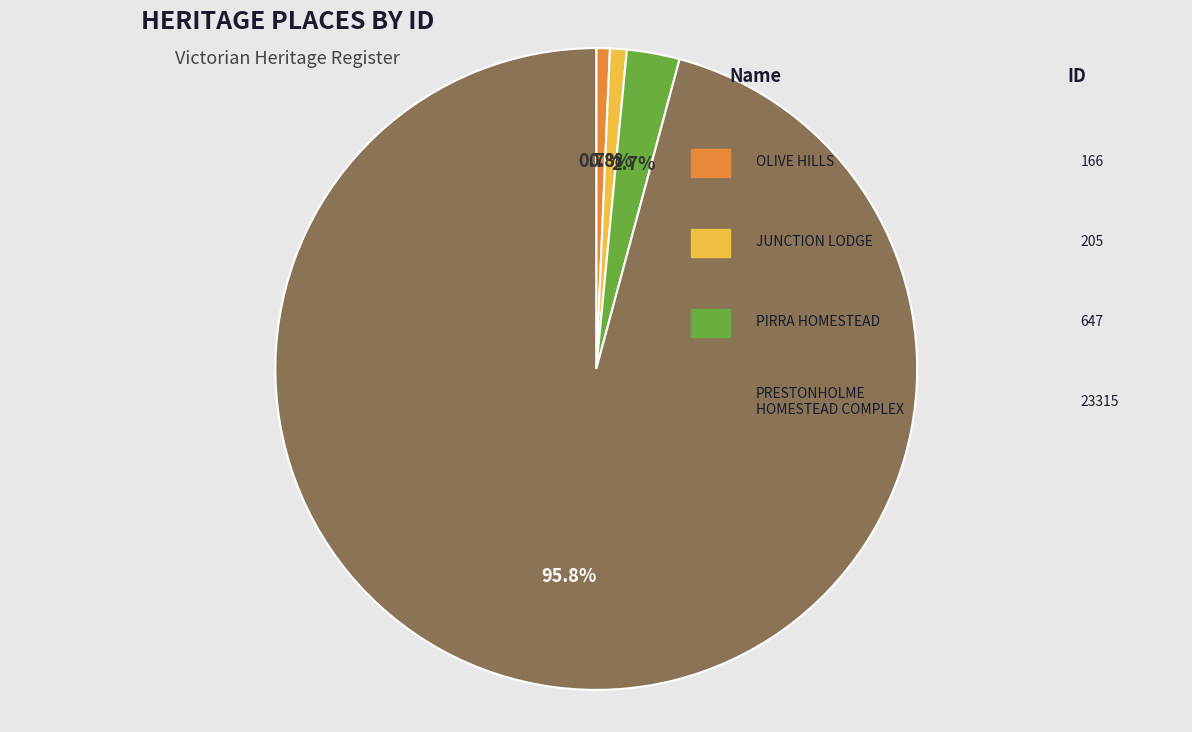

Is there any slice that represents more than half of the pie?

Yes